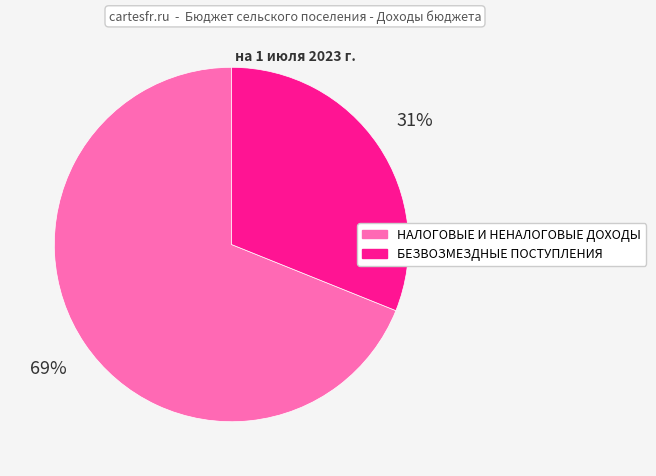

To the nearest percent, what percentage of the pie is НАЛОГОВЫЕ И НЕНАЛОГОВЫЕ ДОХОДЫ?

69%